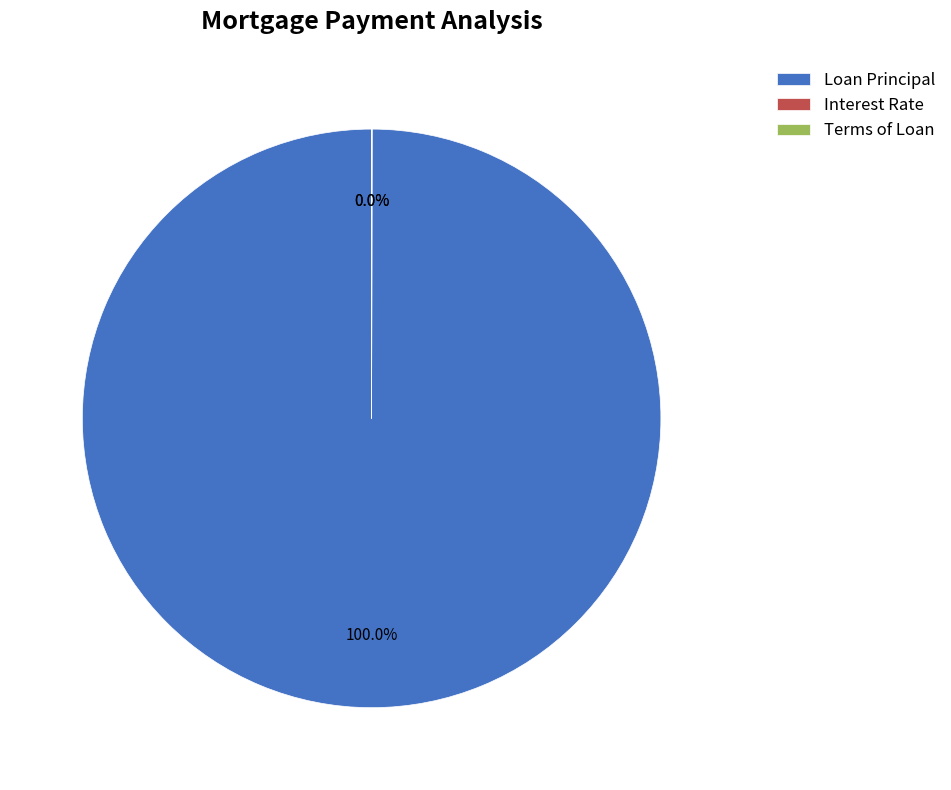

Is Loan Principal the majority of the pie?

Yes